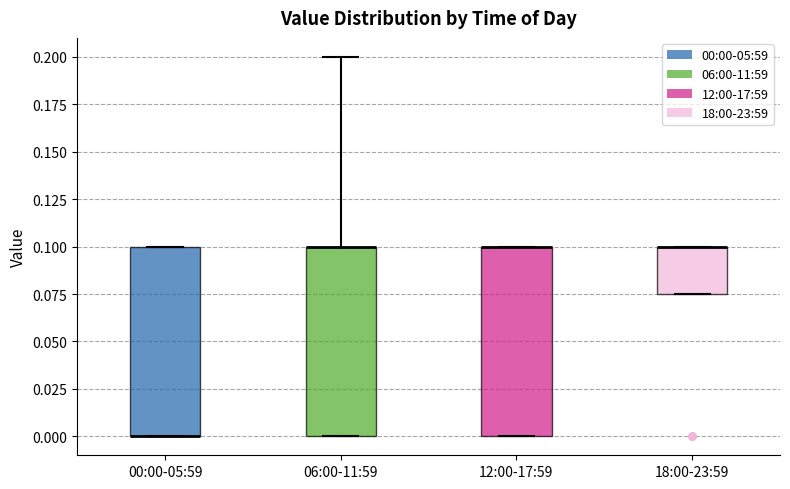

Reading left to right, read every box against the y-axis: the position of its median line, the range the box covers, and the ends of its whiskers. The values are not printed on the chart, so give them approximately, as read against the axis.

00:00-05:59: median 0.000 (drawn on the box's lower edge), box 0.000 to 0.100, whiskers 0.000 to 0.100
06:00-11:59: median 0.100 (drawn on the box's upper edge), box 0.000 to 0.100, whiskers 0.000 to 0.200
12:00-17:59: median 0.100 (drawn on the box's upper edge), box 0.000 to 0.100, whiskers 0.000 to 0.100
18:00-23:59: median 0.100 (drawn on the box's upper edge), box 0.075 to 0.100, whiskers 0.075 to 0.100